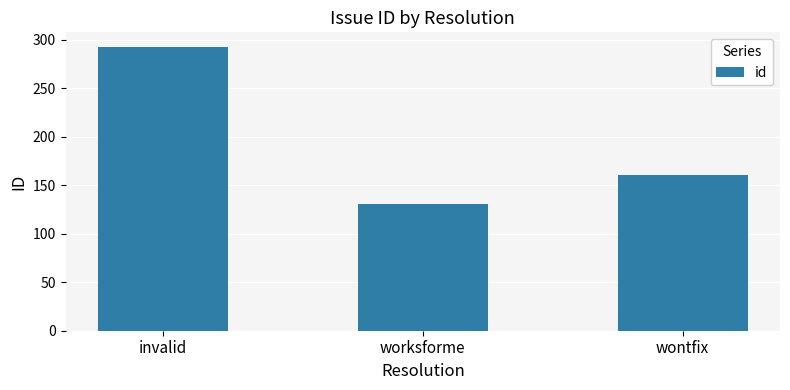

What is the maximum value shown in the chart?

293